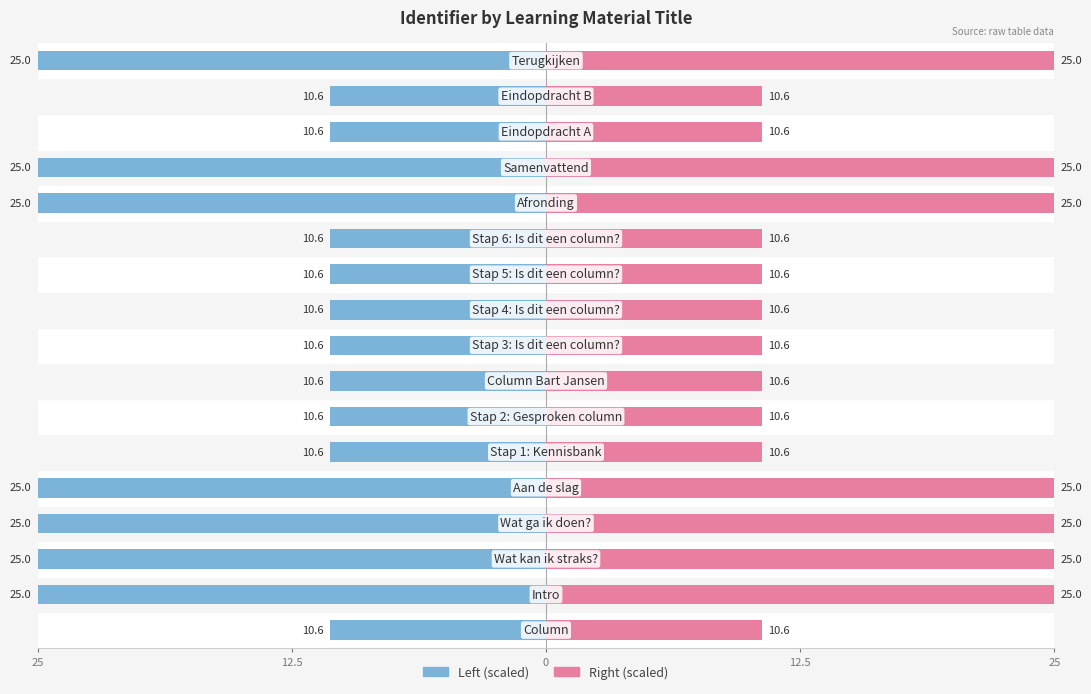

What is the difference between the Identifier (scaled right) values at 13 and 5?

14.4